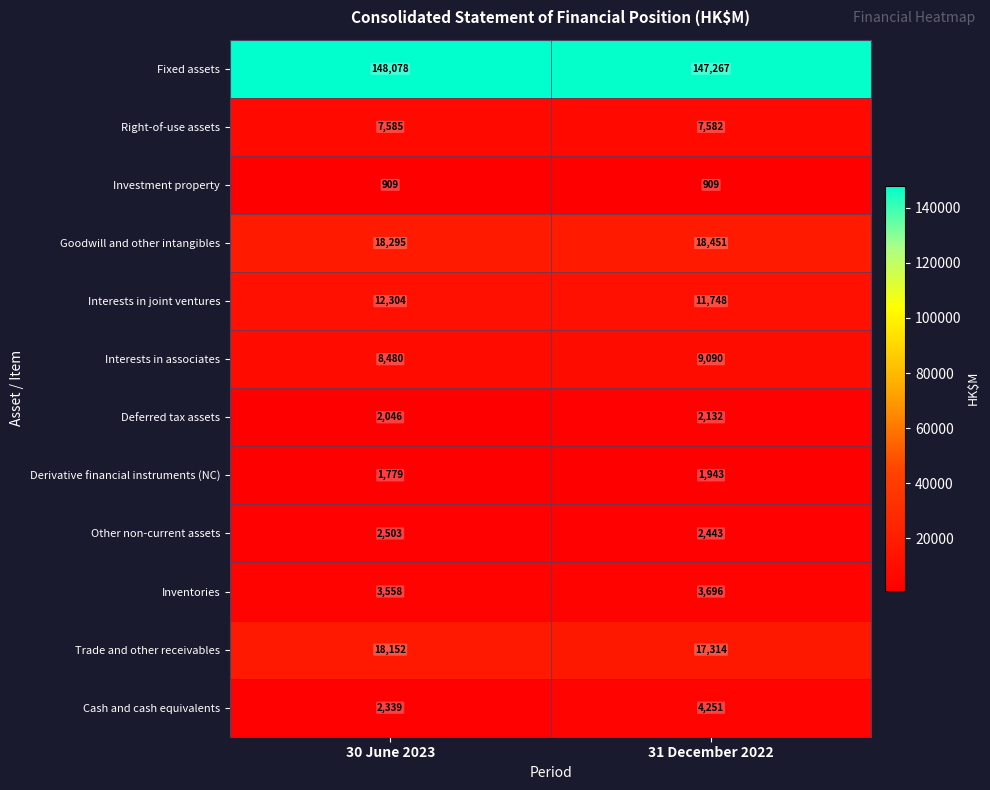

The Interests in associates series shows 8480 at 30 June 2023. True or false?

True